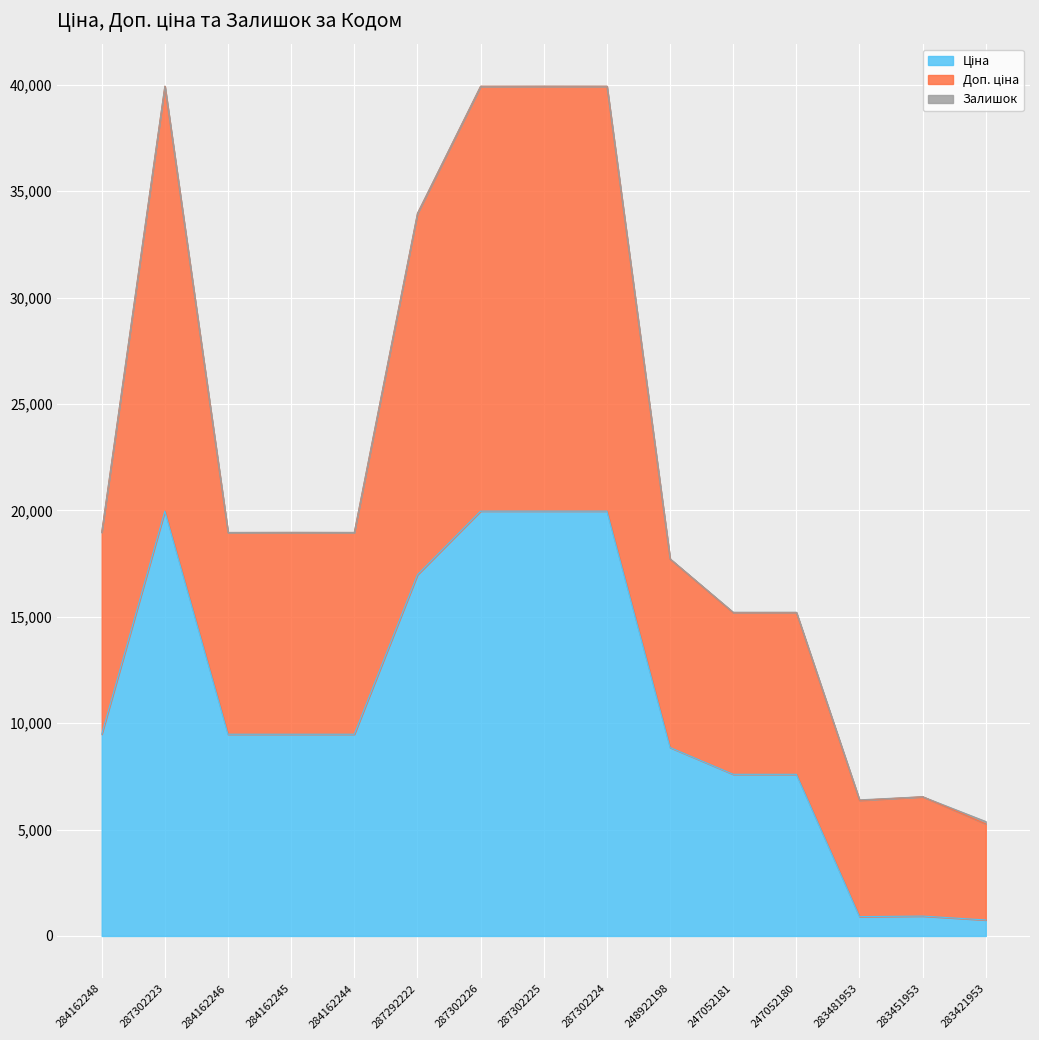

What is the total value across all series at 284162246?

18960.1